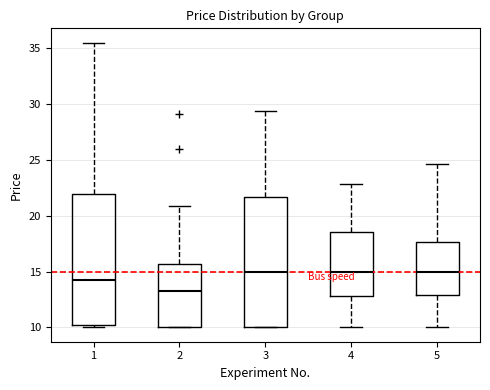

Reading left to right, read every box against the y-axis: the position of its median line, the range the box covers, and the ends of its whiskers. The values are not printed on the chart, so give them approximately, as read against the axis.

1: median 14.5, box 10.0 to 22.0, whiskers 10.0 (just below the box's lower edge) to 35.5
2: median 13.5, box 10.0 to 15.5, whiskers 10.0 to 21.0
3: median 15.0, box 10.0 to 21.5, whiskers 10.0 to 29.5
4: median 15.0, box 13.0 to 18.5, whiskers 10.0 to 23.0
5: median 15.0, box 13.0 to 17.5, whiskers 10.0 to 24.5